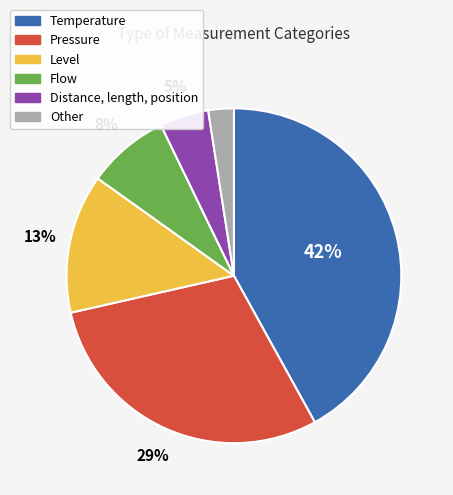

True or false: Distance, length, position accounts for 16% of the total.

False